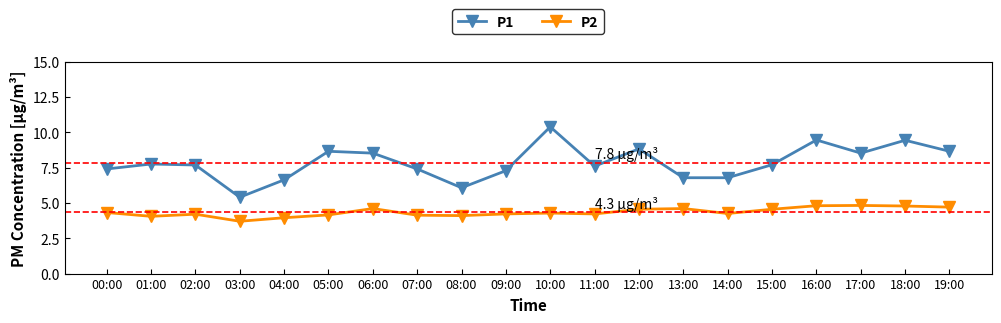

What is the total value across all series at 19:00?

13.4